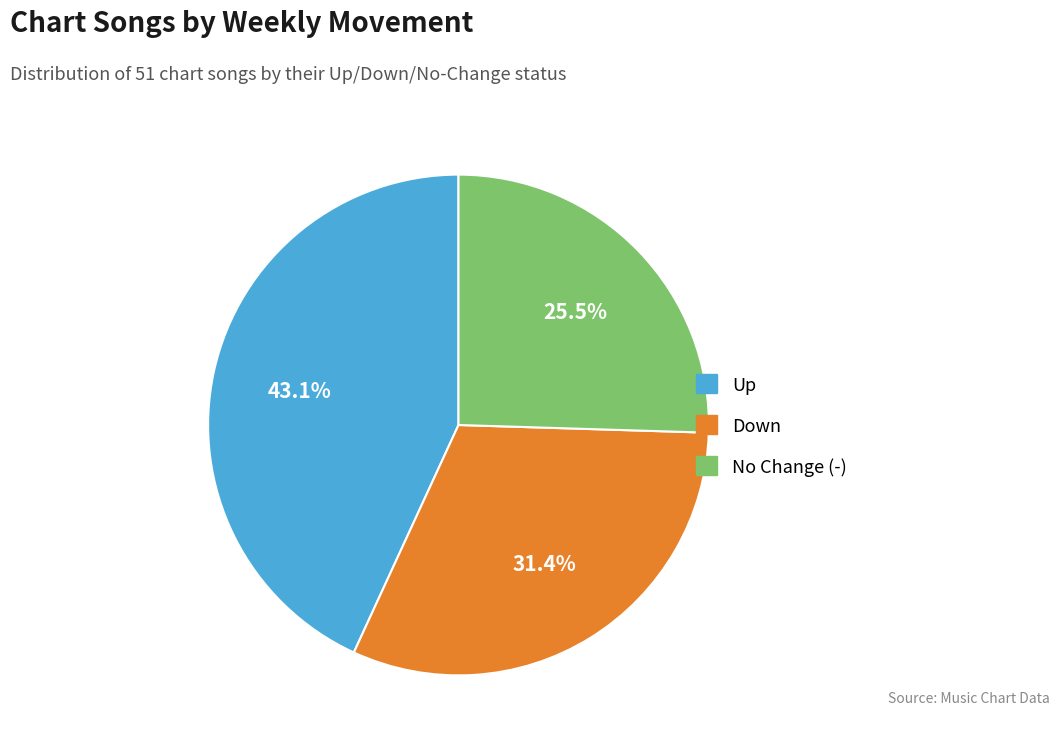

Between Up and Down, which is larger?

Up